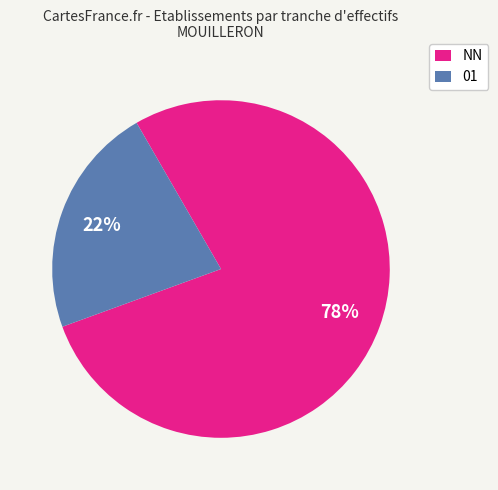

The 01 slice represents 22% of the pie. True or false?

True